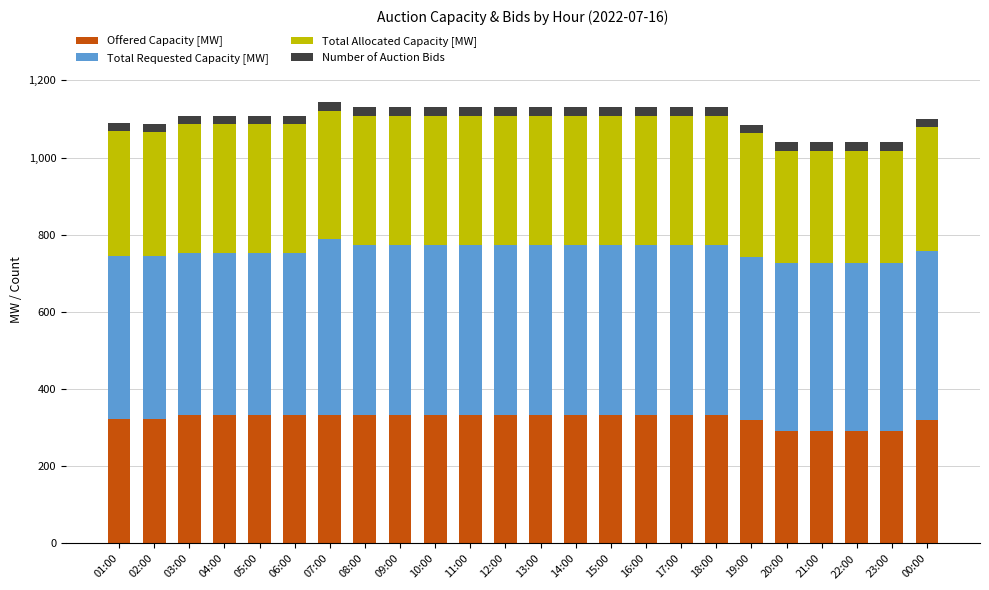

What is the difference between the maximum and minimum values in the Offered Capacity [MW] series?

42